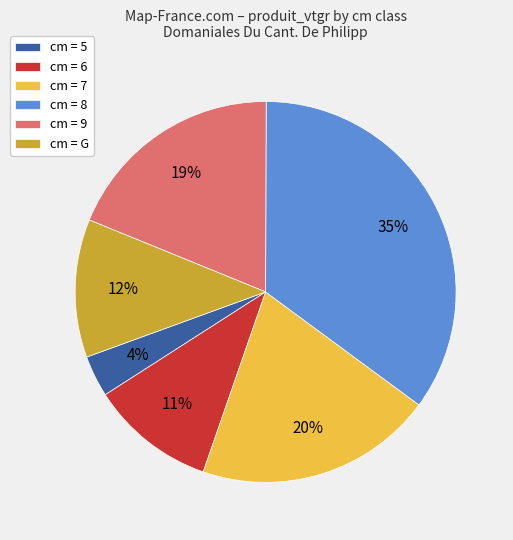

Is the sum of cm = 7 and cm = 8 greater than half?

Yes